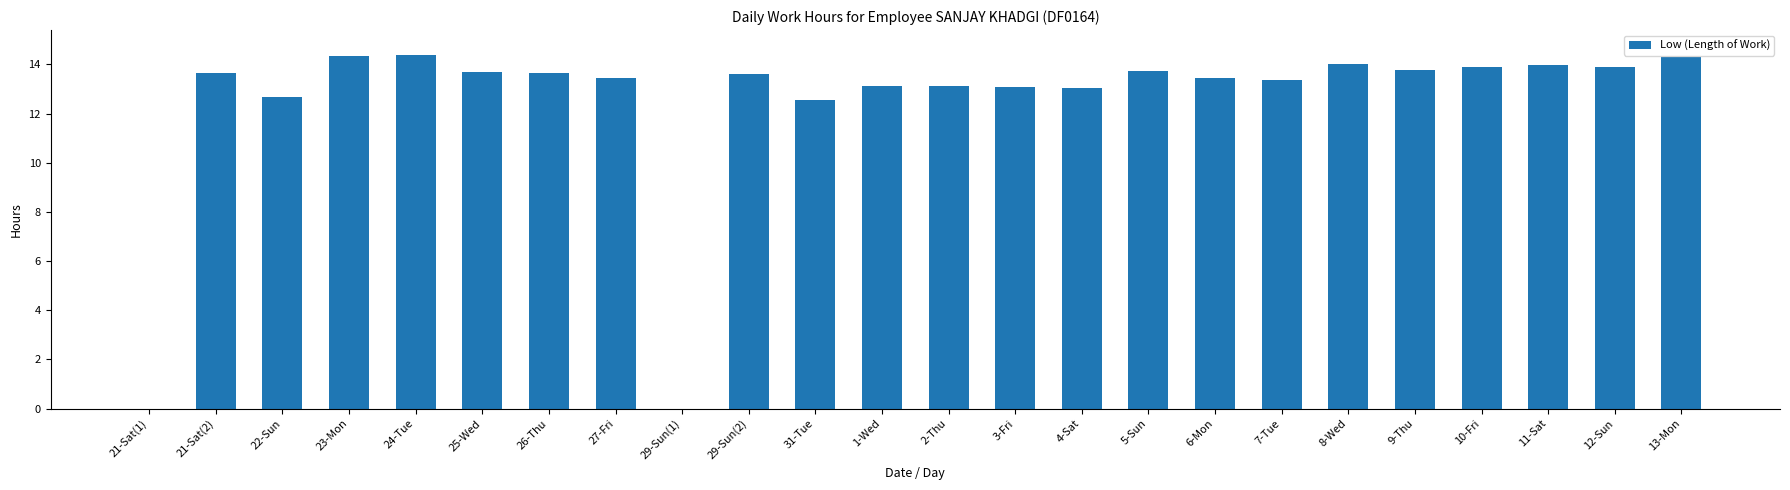

What is the maximum value shown in the chart?

14.4